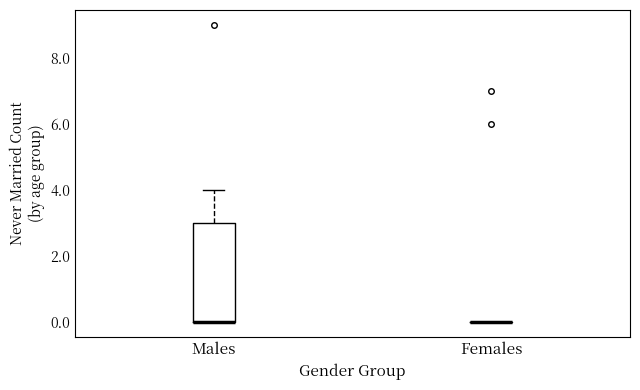

Reading left to right, transcribe this box plot: for each box, give where its median line is, the range the box spans, and where its two whiskers end, as read against the y-axis. The values are not printed on the chart, so give them approximately, as read against the axis.

Males: median 0 (drawn on the box's lower edge), box 0 to 3, whiskers 0 to 4
Females: box collapsed to a line at 0, whiskers 0 to 0